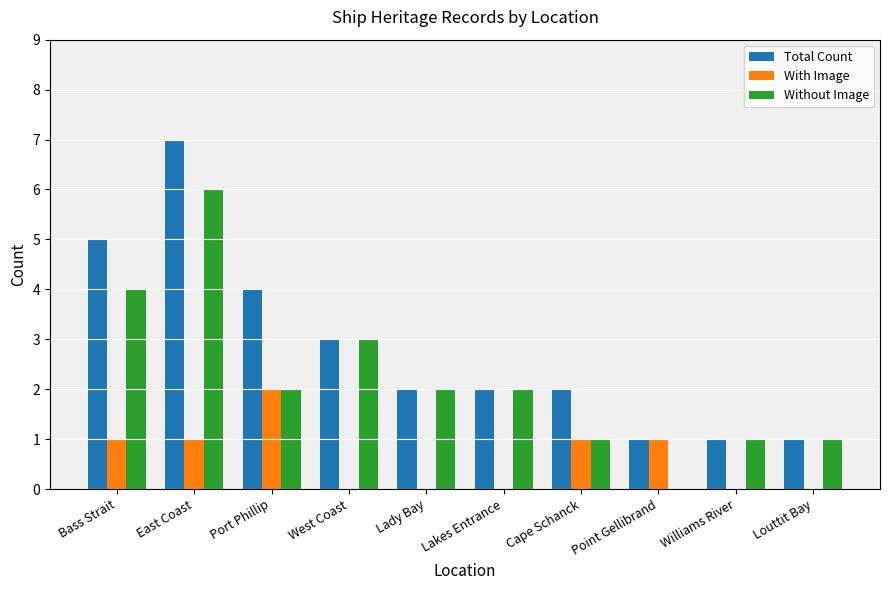

What is the total value across all series at West Coast?

6